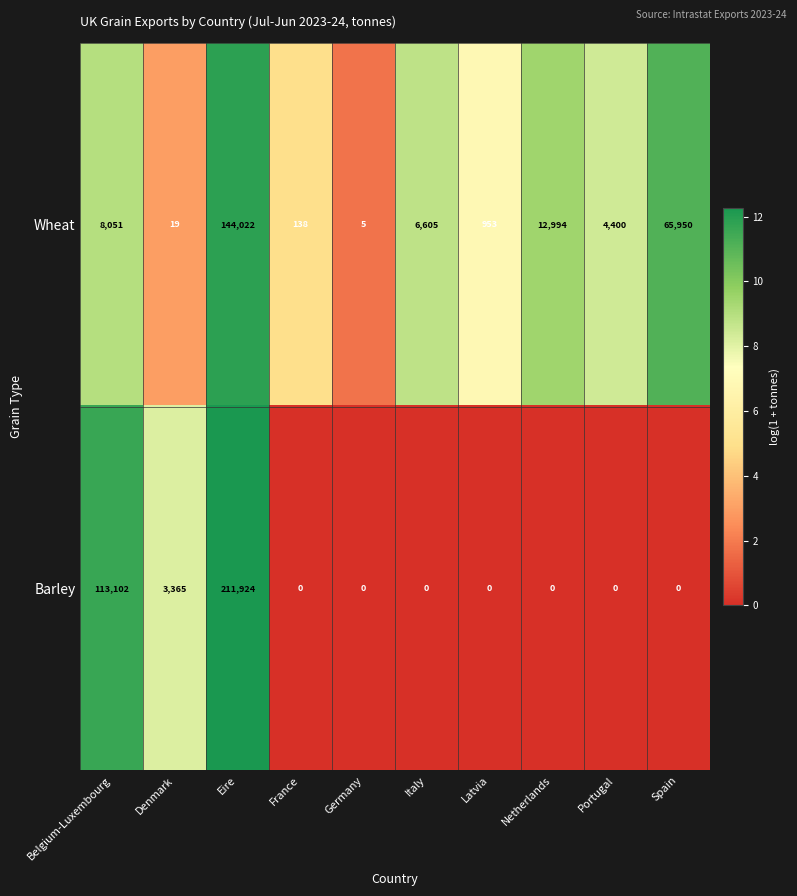

At which label is Barley closest to 105962?

Belgium-Luxembourg